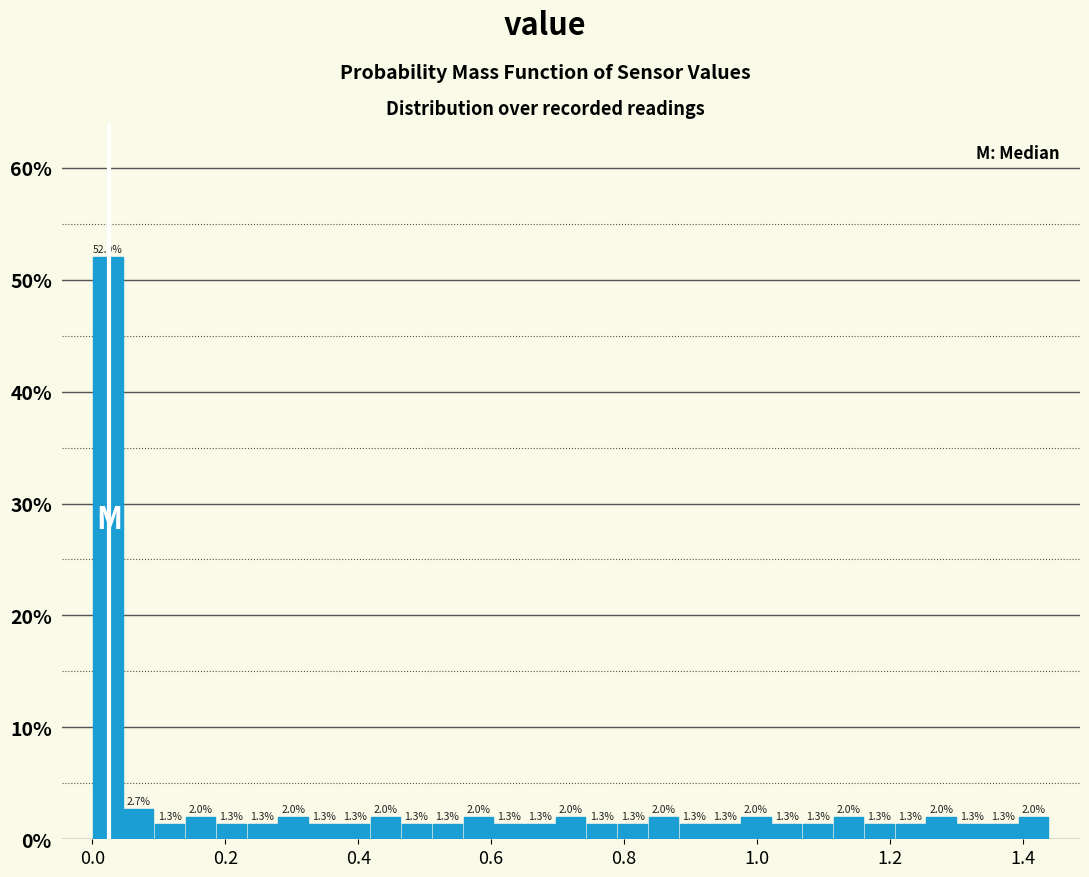

Around what value on the x-axis is the tallest bar? Give the approximate position of its centre, as read against the axis.

0.02